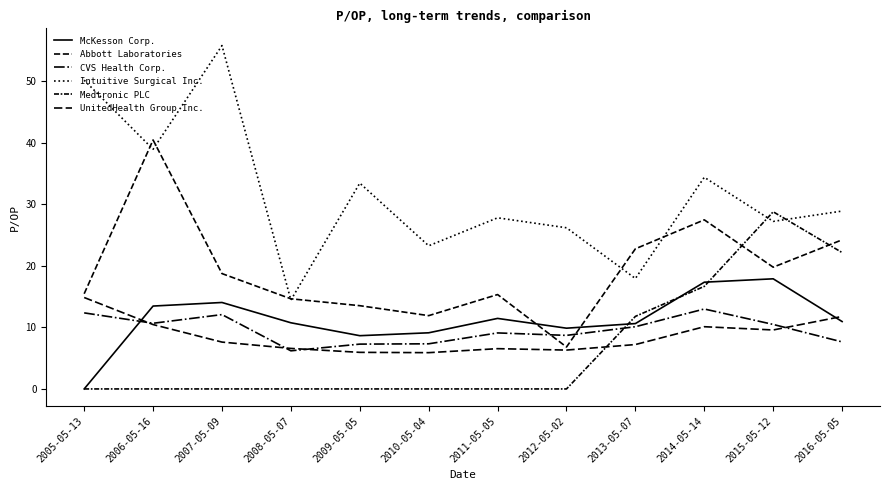

Where do CVS Health Corp. and McKesson Corp. first cross each other?

2005-05-13 and 2006-05-16